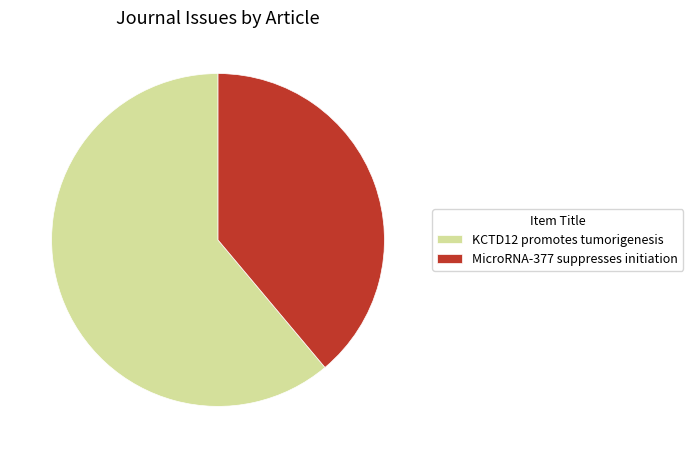

Is there a majority slice in this chart?

Yes